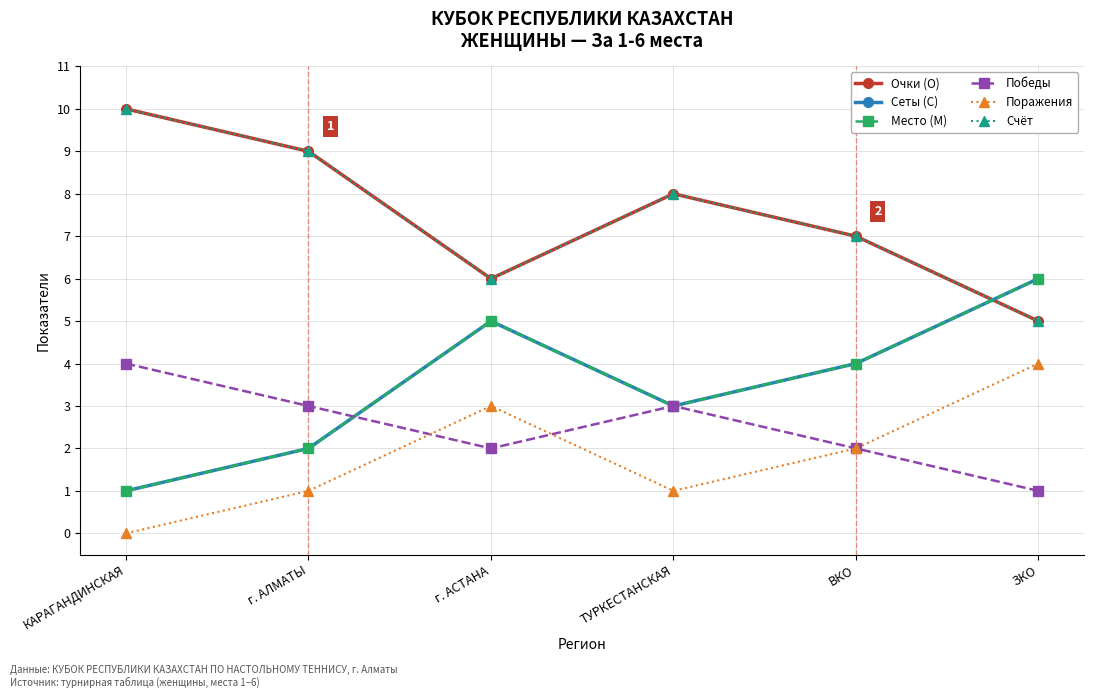

At how many categories does at least one series exceed 9?

1